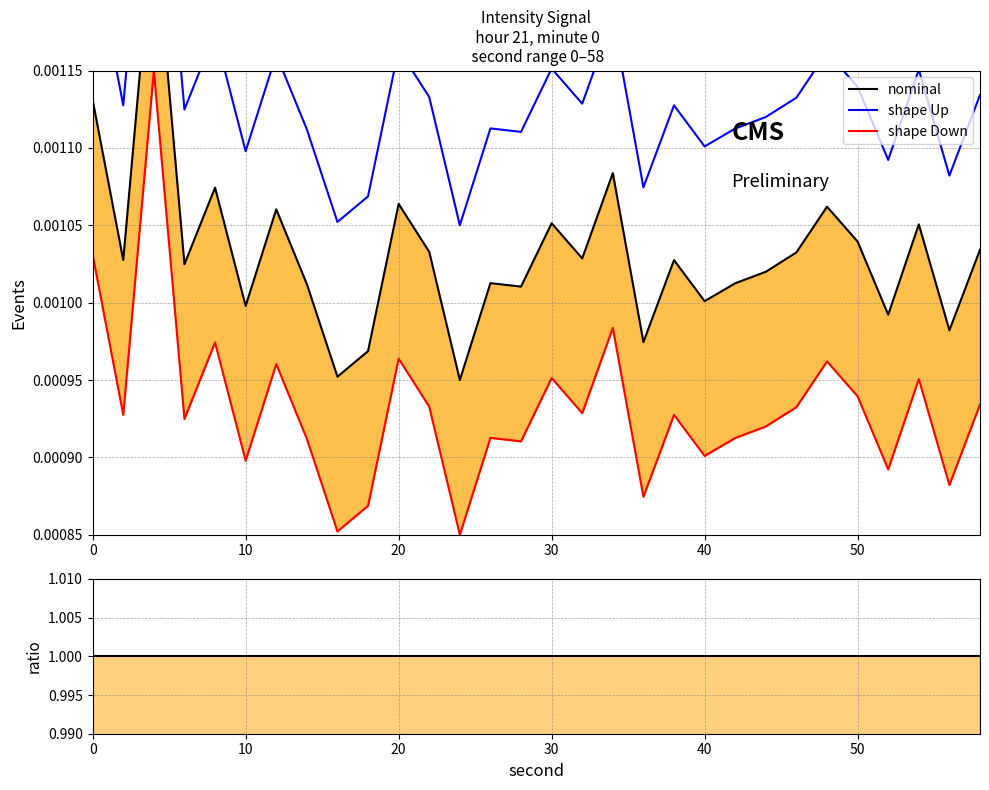

True or false: nominal has more than 0 interior local peaks.

True